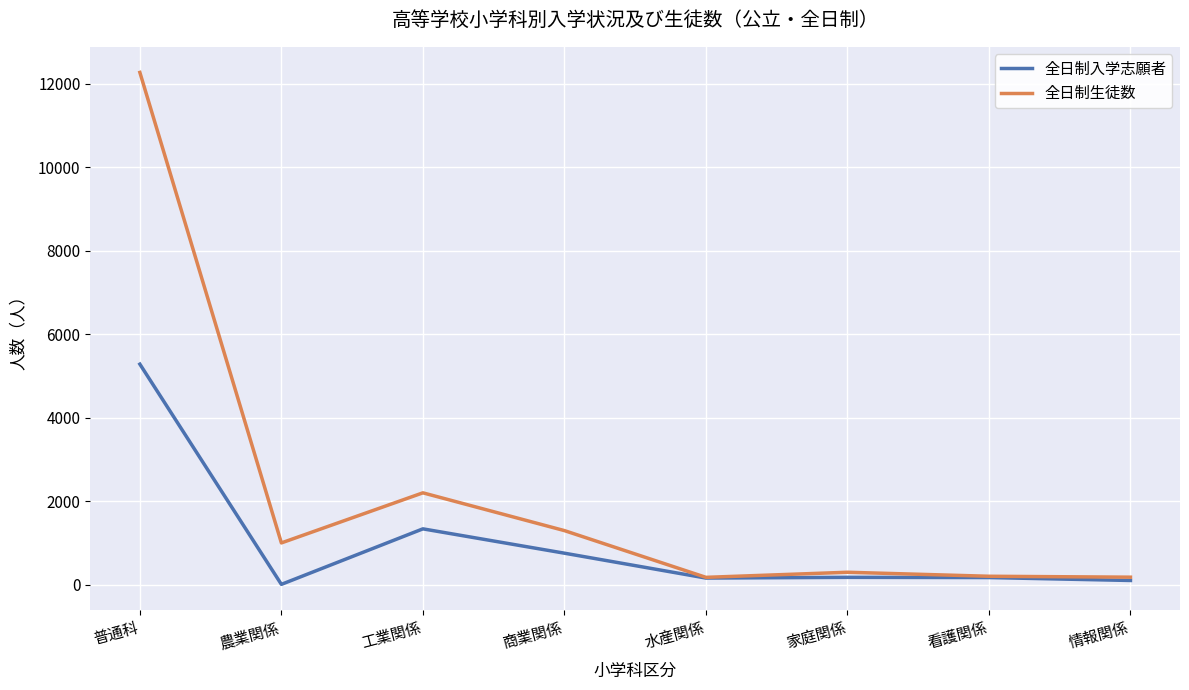

What is the sum of all 全日制入学志願者 values?

8016